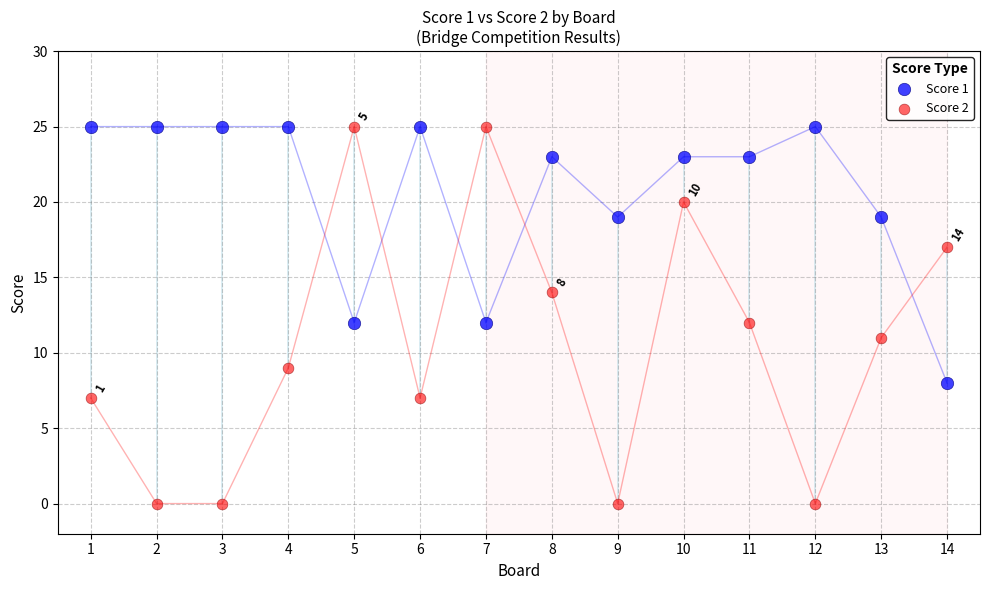

Across all data points, what is the range of Y values (max minus min)?

25